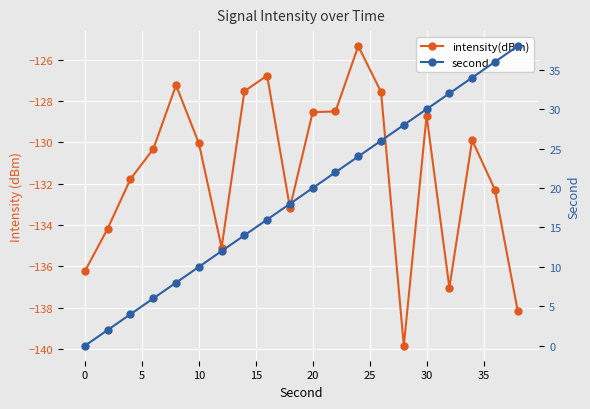

Reading left to right, transcribe all the data shown in this chart.

intensity(dBm): -136.2	-134.2	-131.8	-130.3	-127.2	-130.0	-135.1	-127.5	-126.8	-133.2	-128.5	-128.5	-125.3	-127.6	-139.9	-128.7	-137.0	-129.9	-132.3	-138.2
second: 0.0	2.0	4.0	6.0	8.0	10.0	12.0	14.0	16.0	18.0	20.0	22.0	24.0	26.0	28.0	30.0	32.0	34.0	36.0	38.0